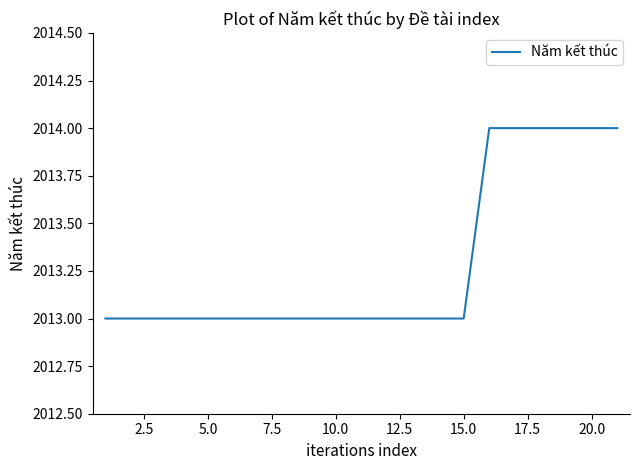

What is the smallest value displayed?

2013